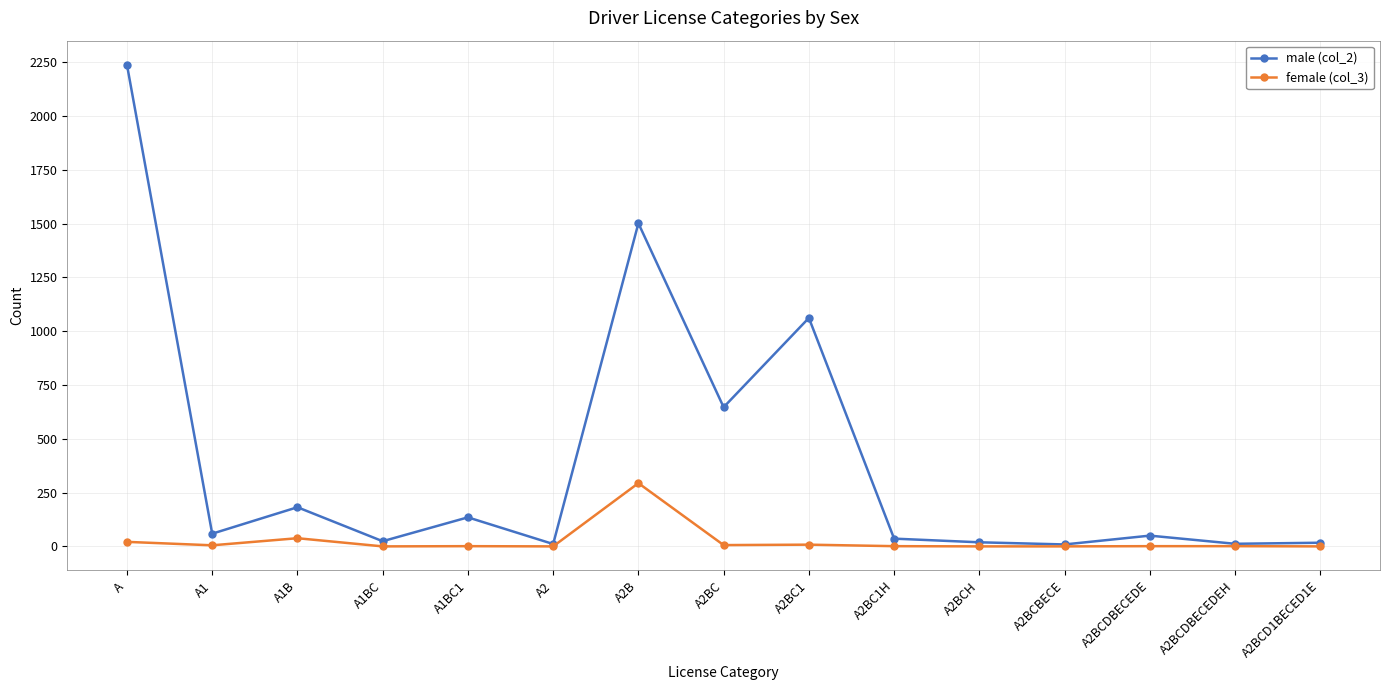

List the series in order of their overall mean, highest first.

male (col_2), female (col_3)